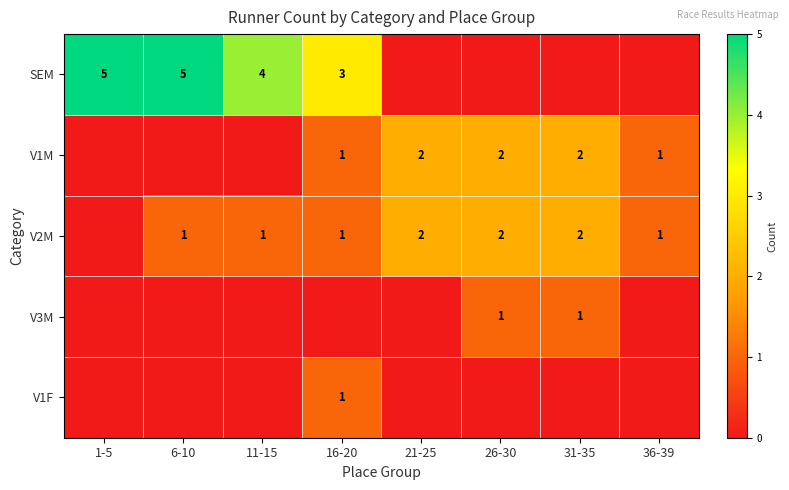

Is it true that V2M equals 1 at 26-30?

False